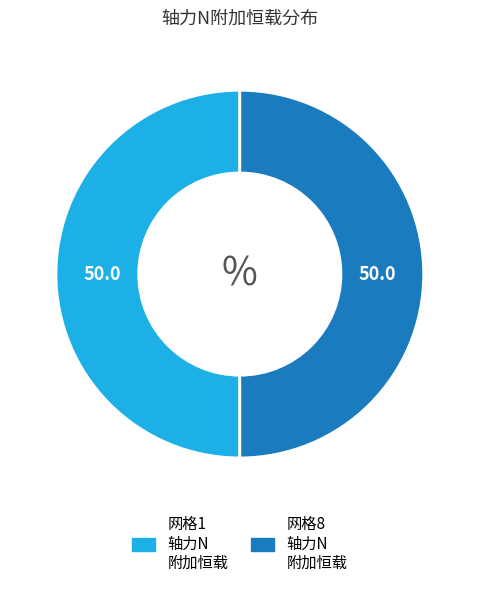

What is the ratio of the value at 网格1 轴力N 附加恒载 to the value at 网格8 轴力N 附加恒载?

1.0